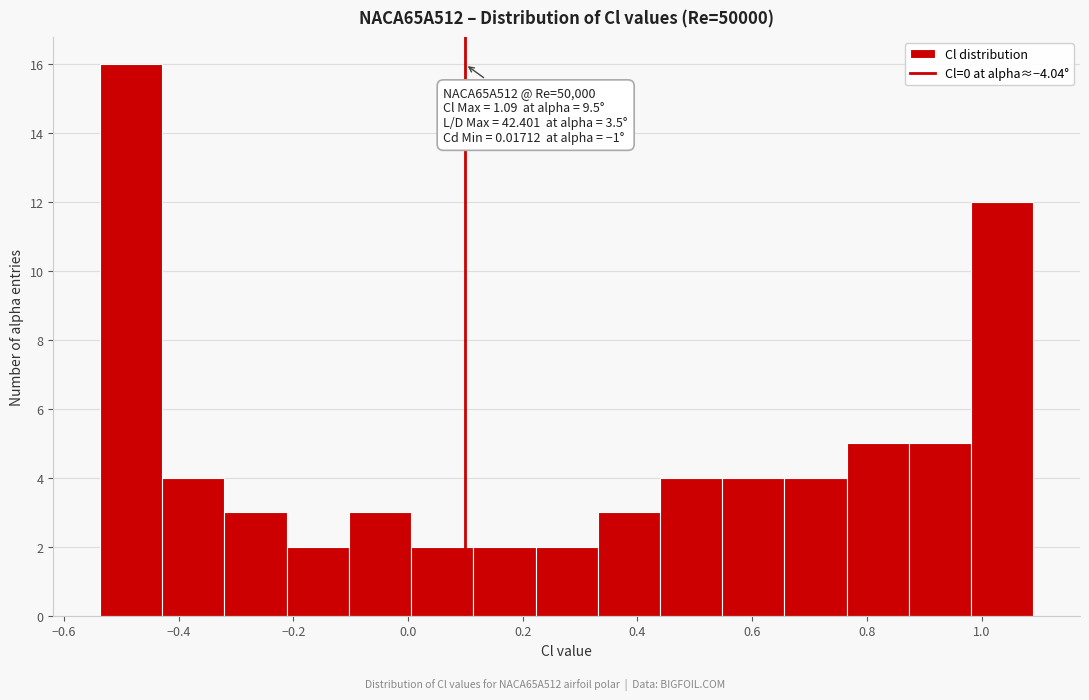

Over which range of the x-axis is the bar tallest?

-0.54 to -0.42